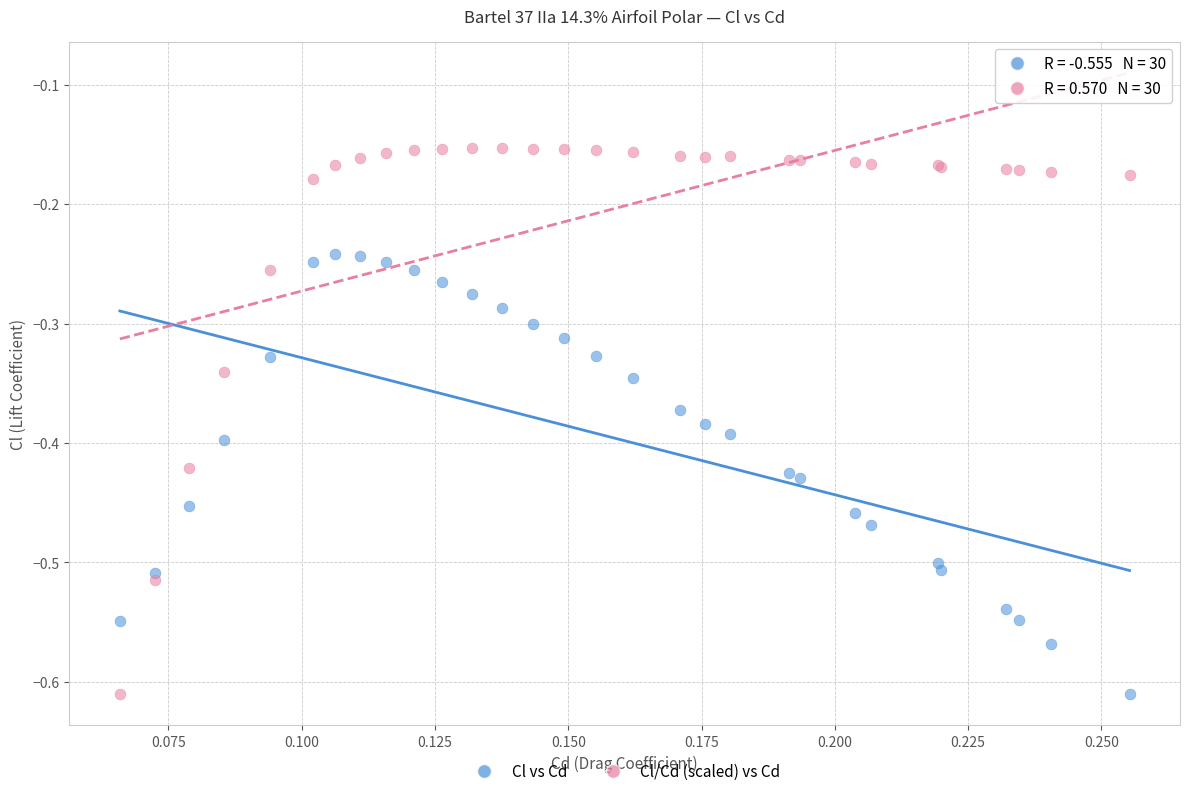

Which series has the largest Y range (max minus min)?

Cl/Cd (scaled) vs Cd